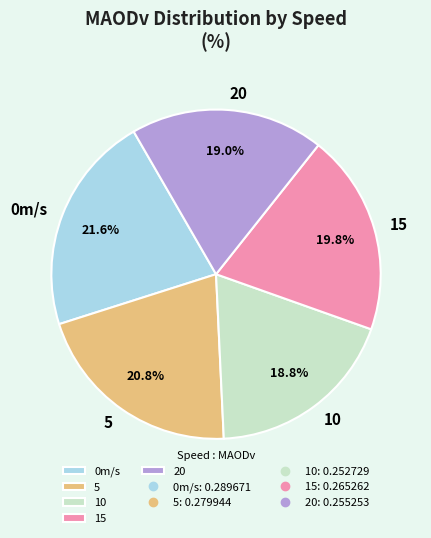

Do 5 and 10 together represent more than half of the pie?

No